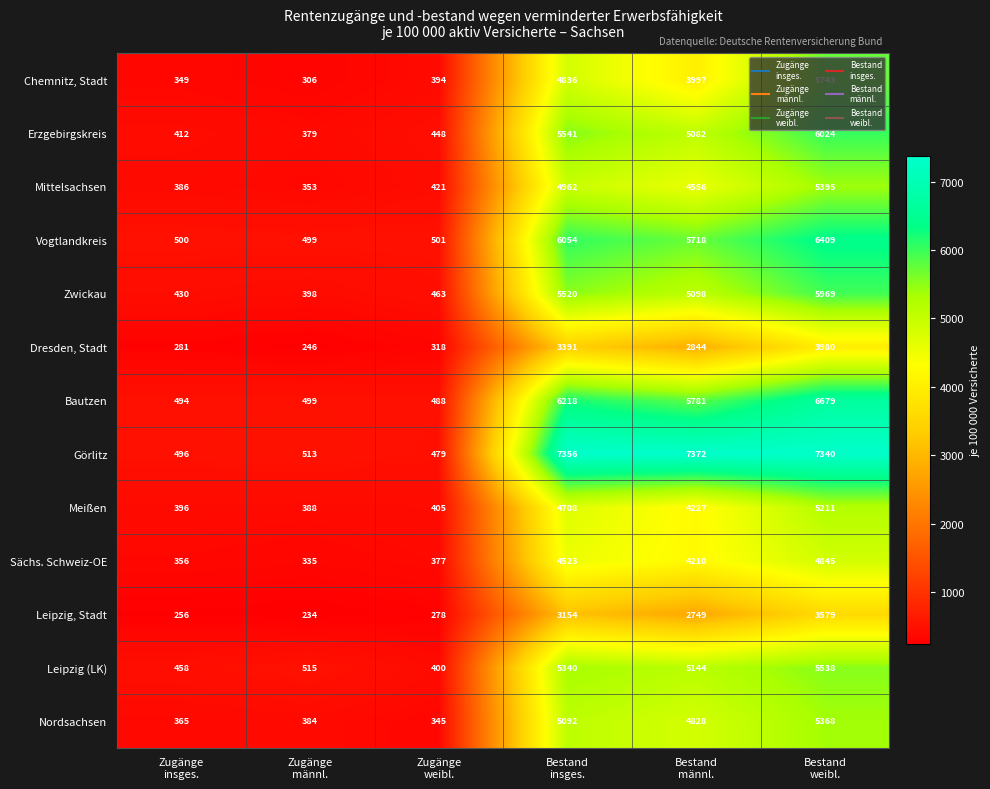

How many distinct data groups are displayed?

13